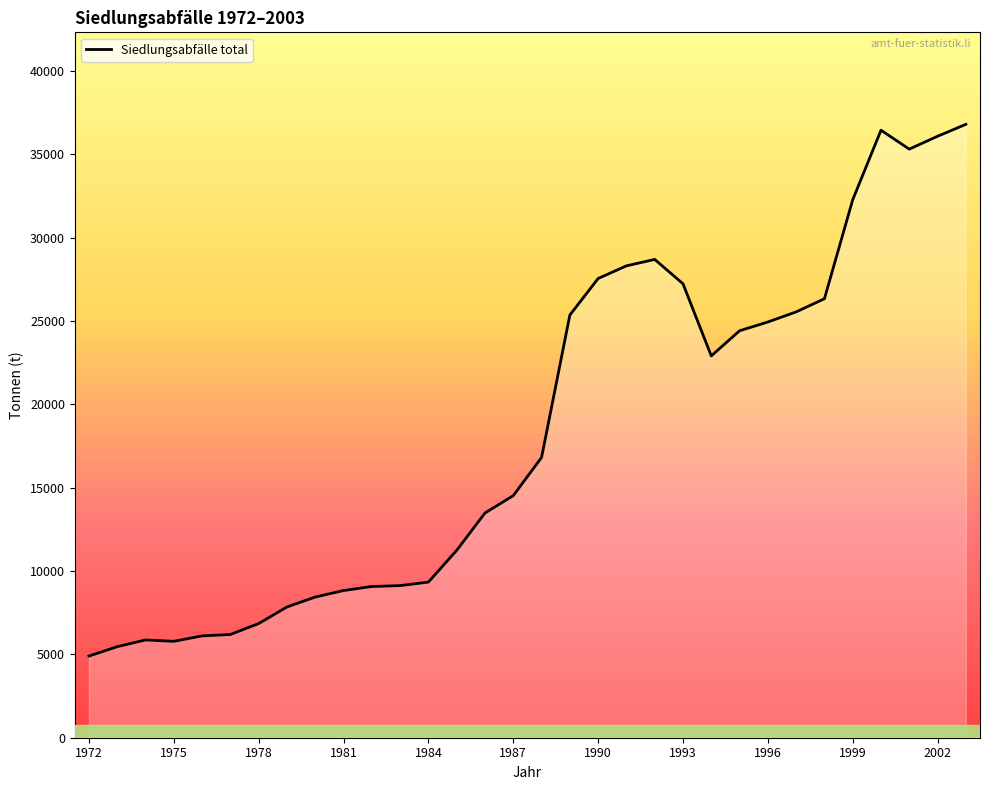

What is the difference between the maximum and minimum values?

31896.7